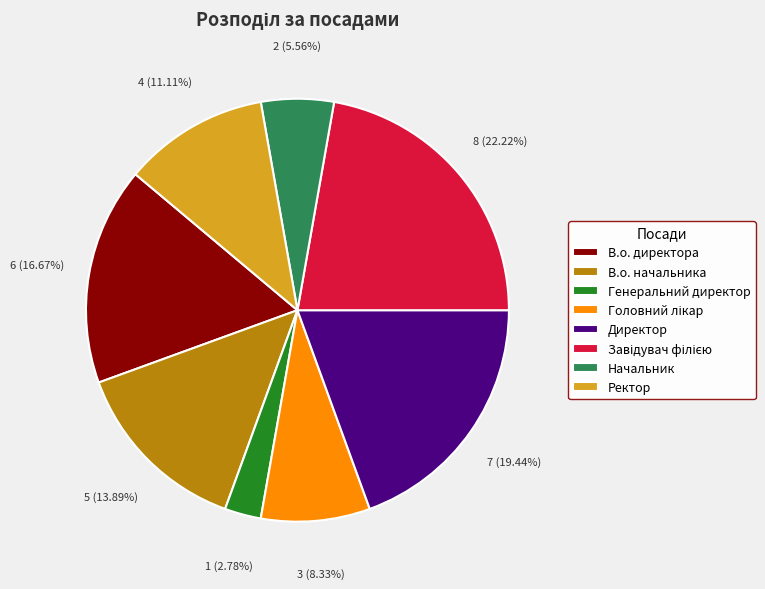

How many slices are in this pie chart?

8